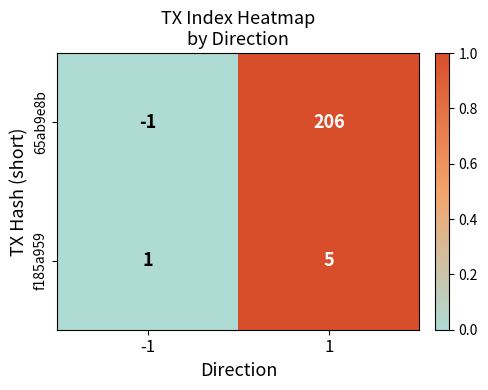

What is the greatest value displayed?

206